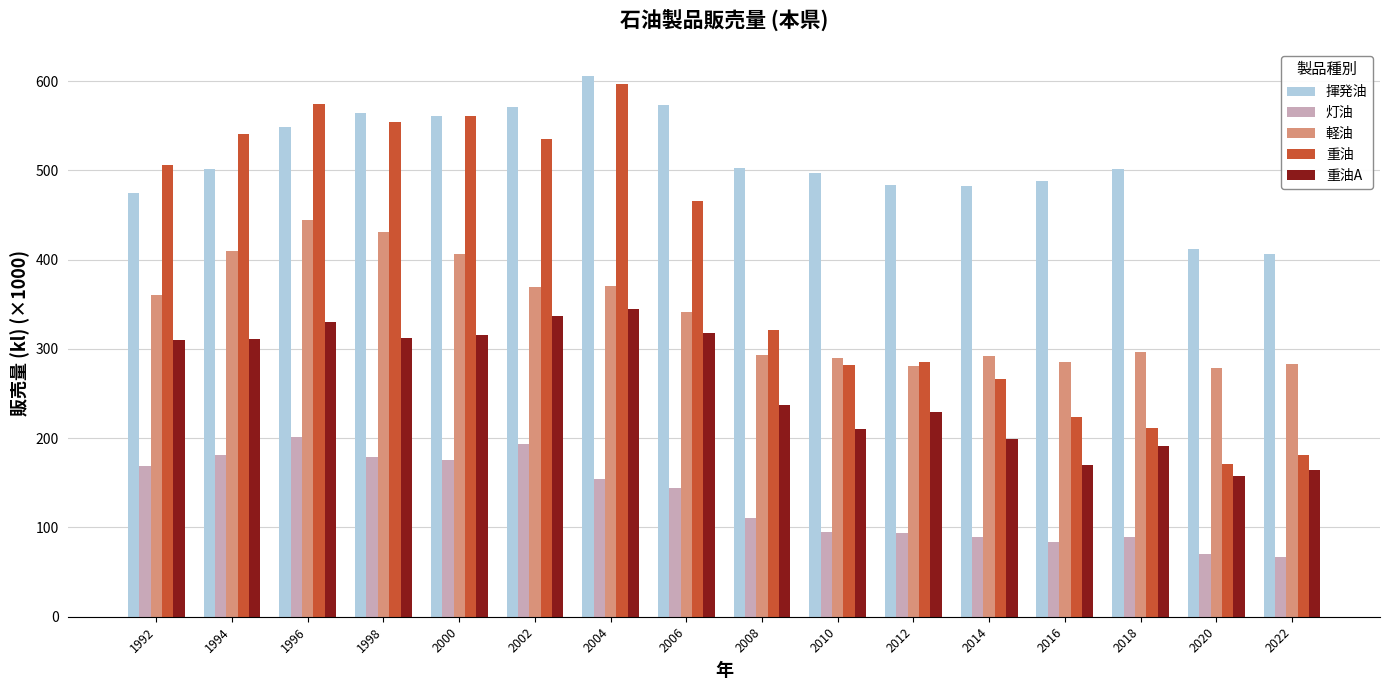

What is the difference between the highest and lowest values at 2000?

386.0